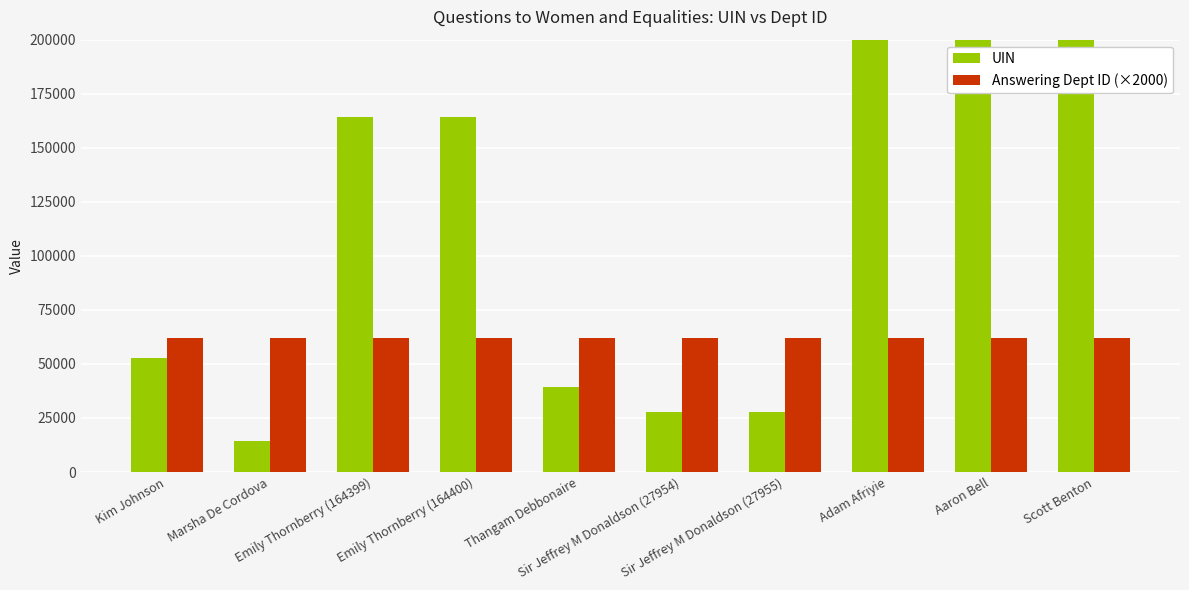

True or false: UIN has a value of 270759 at Adam Afriyie.

False